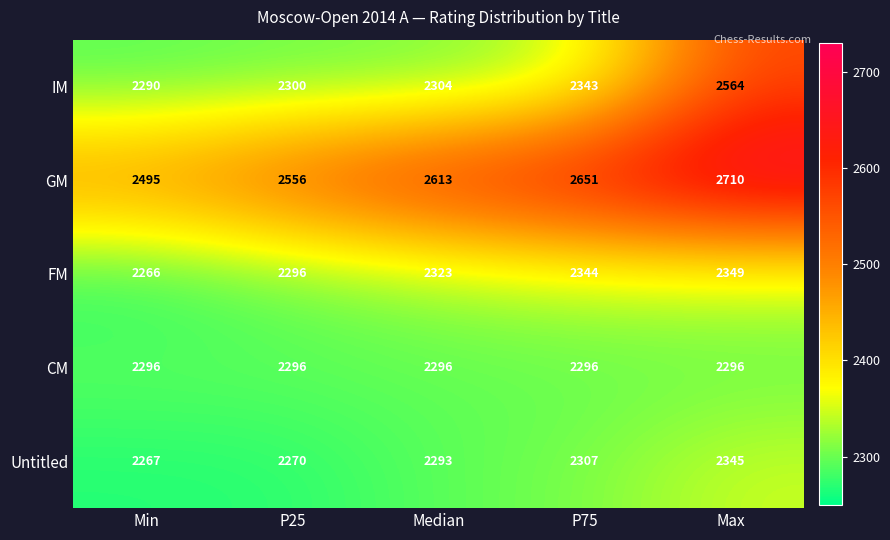

Reading left to right, transcribe all the data shown in this chart.

IM: 2290	2300	2304	2343	2564
GM: 2495	2556	2613	2651	2710
FM: 2266	2296	2323	2344	2349
CM: 2296	2296	2296	2296	2296
Untitled: 2267	2270	2293	2307	2345